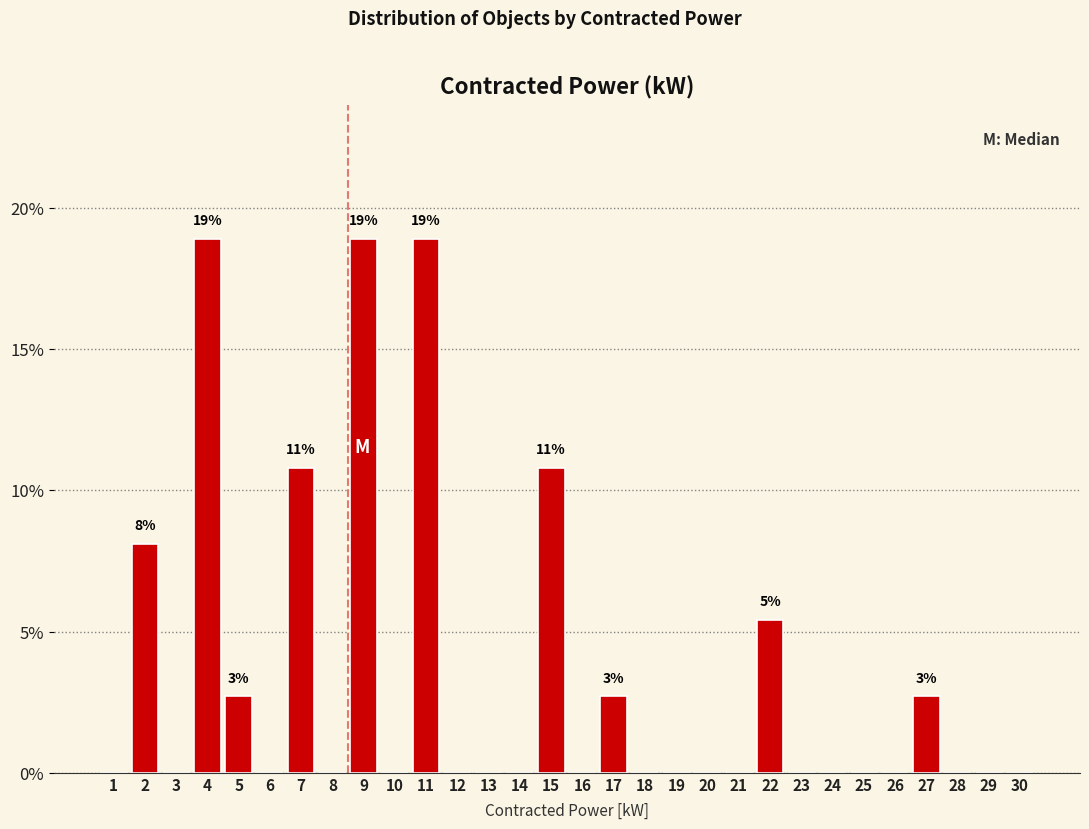

Reading left to right, list all the values displayed in this chart.

1=0.0	2=8.1	3=0.0	4=18.9	5=2.7	6=0.0	7=10.8	8=0.0	9=18.9	10=0.0	11=18.9	12=0.0	13=0.0	14=0.0	15=10.8	16=0.0	17=2.7	18=0.0	19=0.0	20=0.0	21=0.0	22=5.4	23=0.0	24=0.0	25=0.0	26=0.0	27=2.7	28=0.0	29=0.0	30=0.0